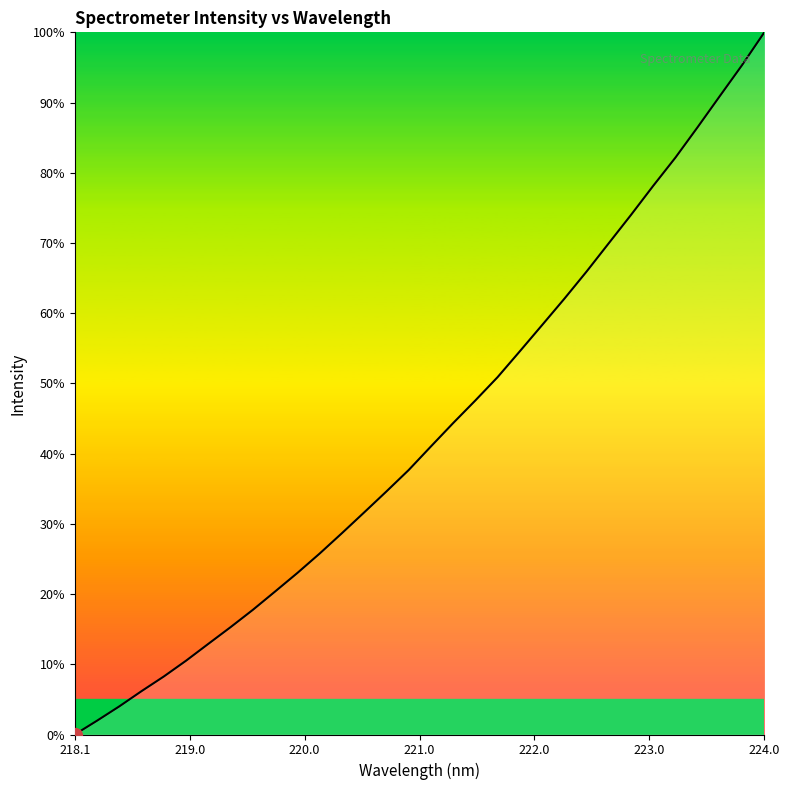

True or false: there are more than 2 points higher than both neighbors.

False